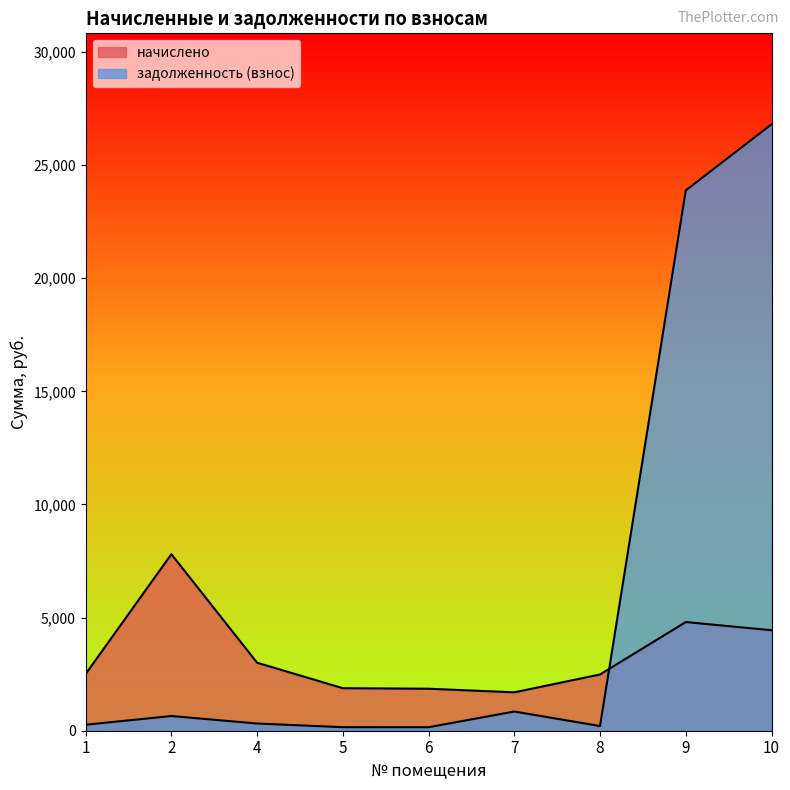

Does the chart display data point markers on the line(s)?

No